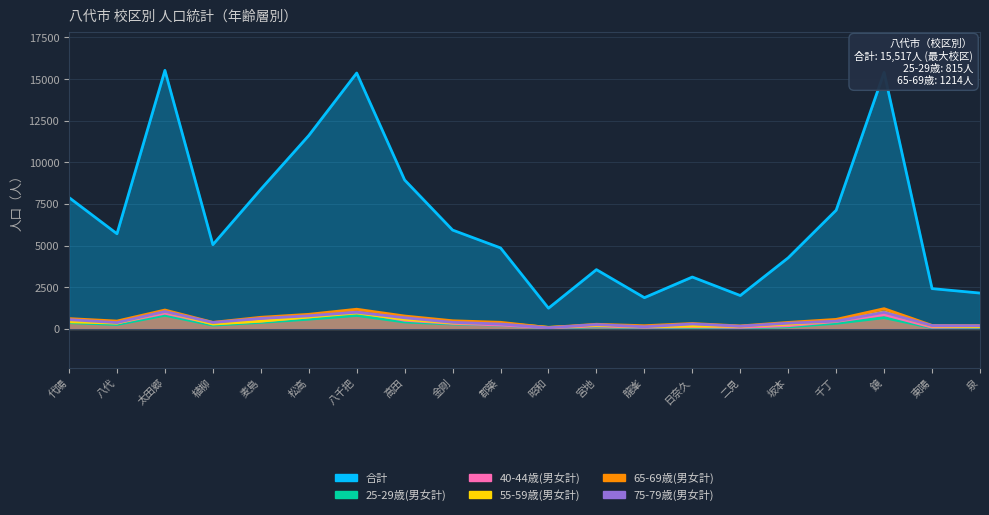

At which category is the sum across all series the highest?

太田郷